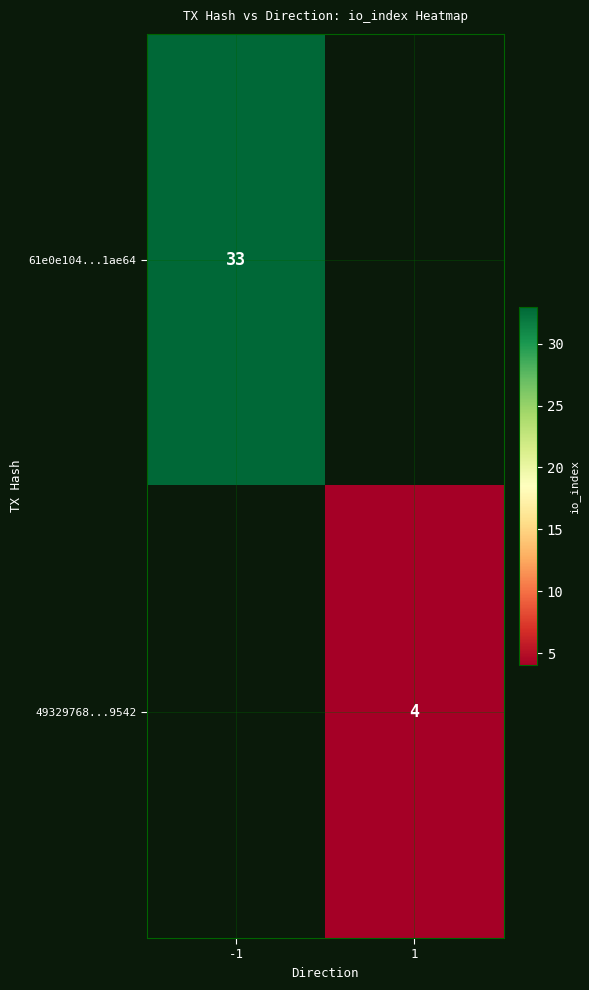

The value of 49329768...9542 at 1 is 4. True or false?

True